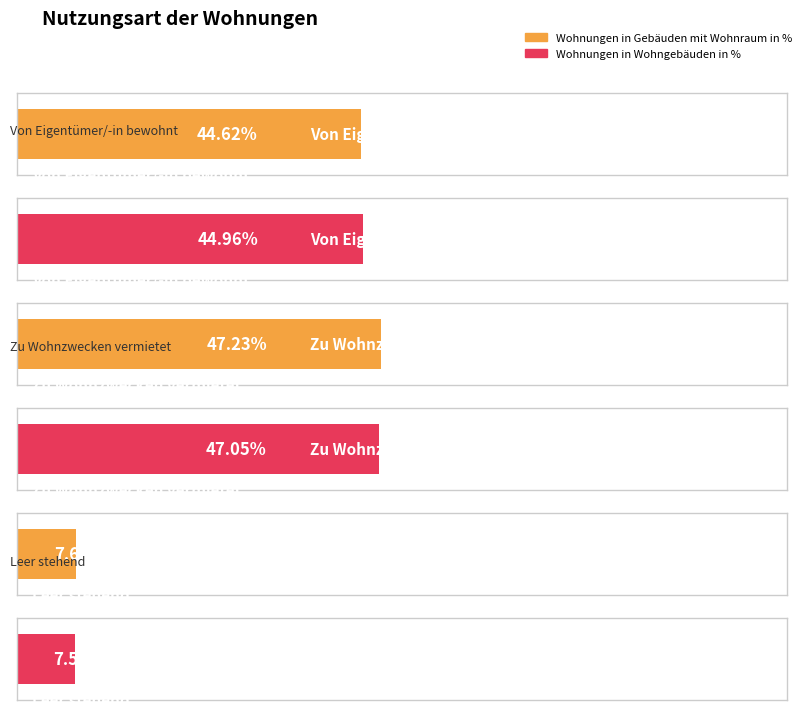

Where does the Wohnungen in Gebäuden mit Wohnraum in % series first go above 44?

Von Eigentümer/-in bewohnt